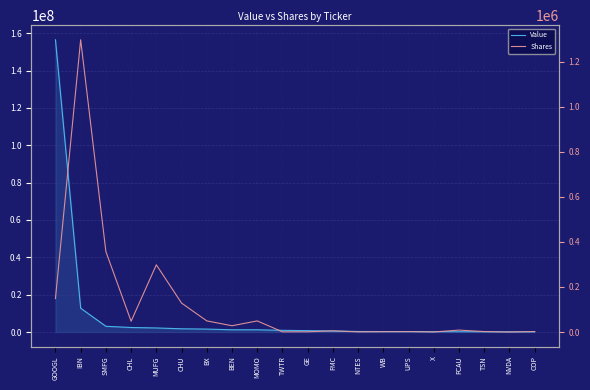

Rank the categories by Shares value from lowest to highest.

NVDA, X, NTES, TWTR, GE, WB, UPS, TSN, COP, FMC, FCAU, BEN, CHL, MOMO, BX, CHU, GOOGL, MUFG, SMFG, IBN